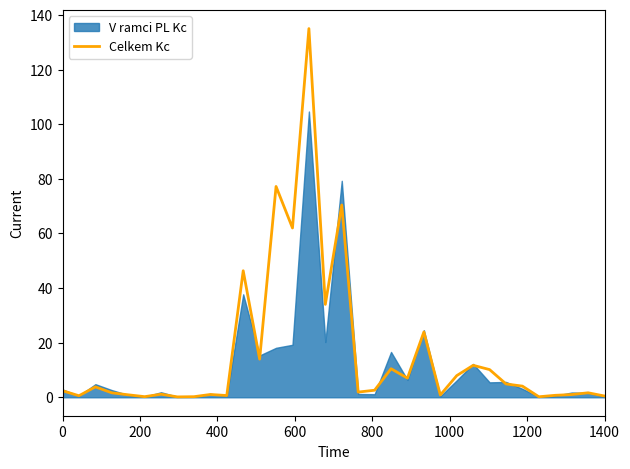

What is the highest value of the Celkem Kc series?

135.0